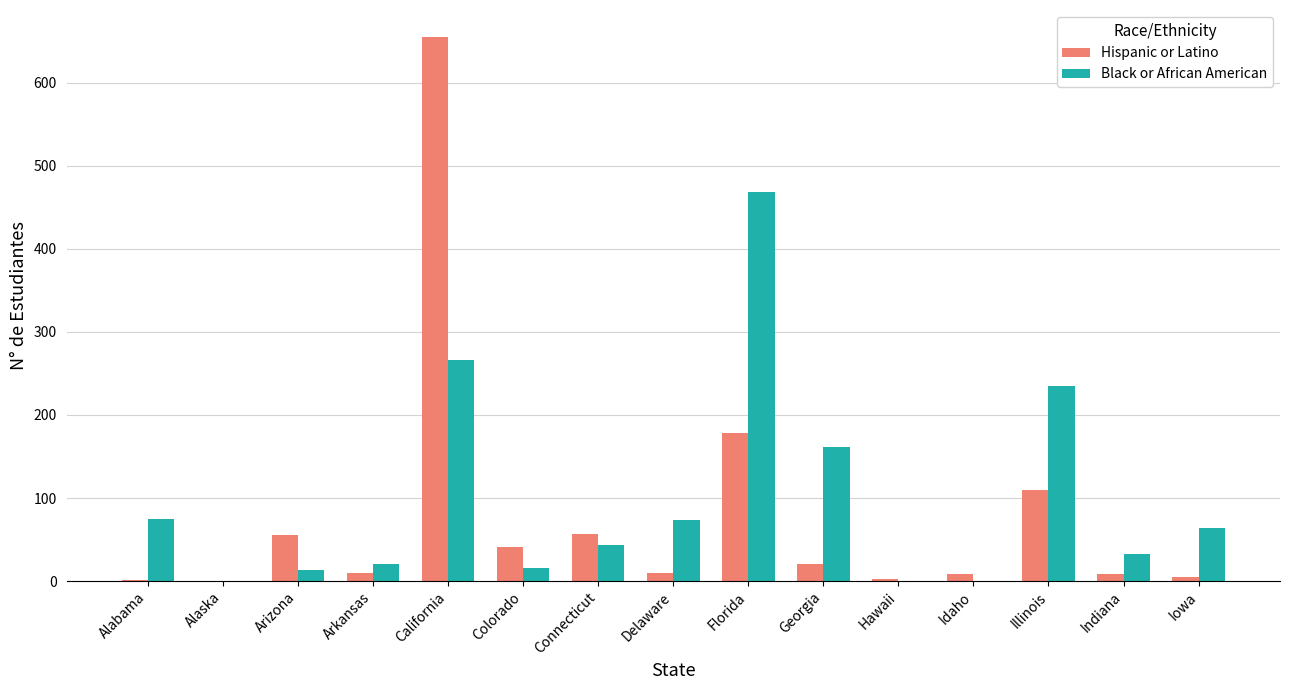

What is the difference between the Hispanic or Latino values at Florida and Alaska?

178